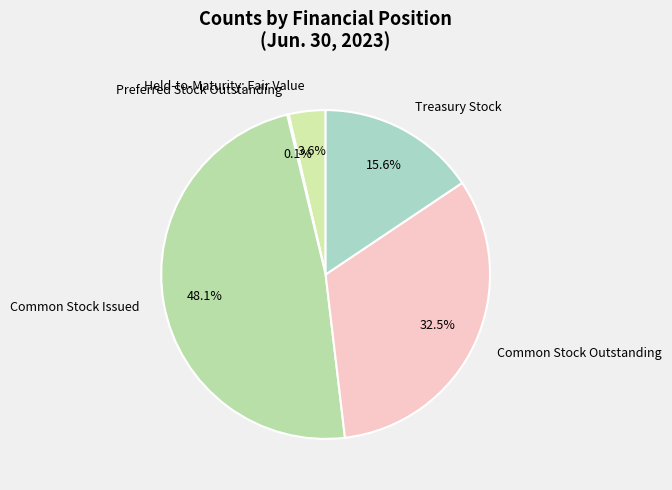

To the nearest percent, what is the average slice percentage?

20%